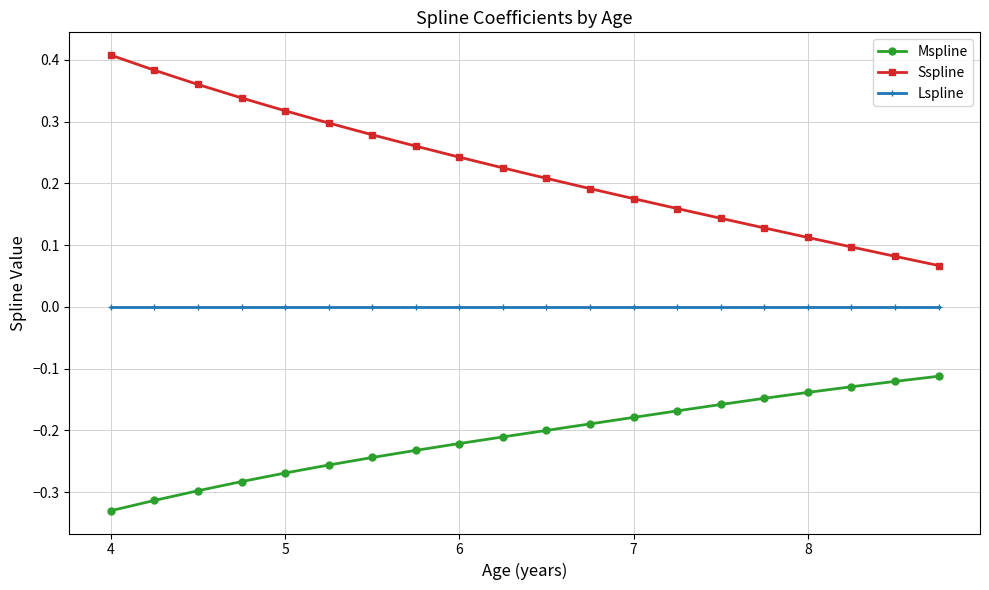

True or false: Lspline and Sspline intersect in this chart.

False